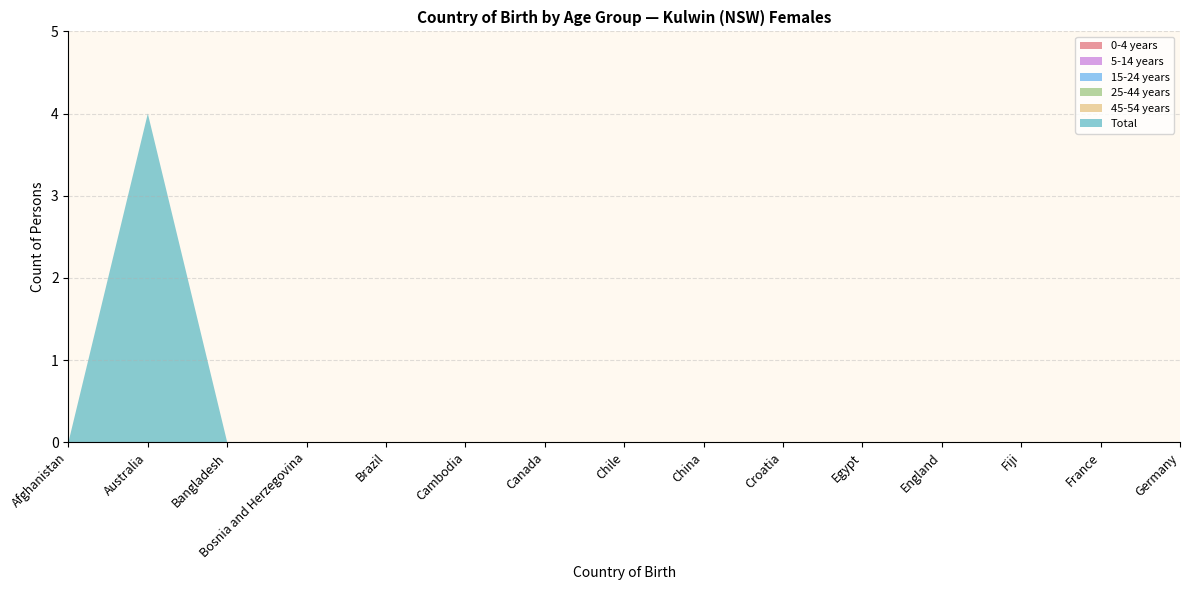

What position from the right is Cambodia?

10